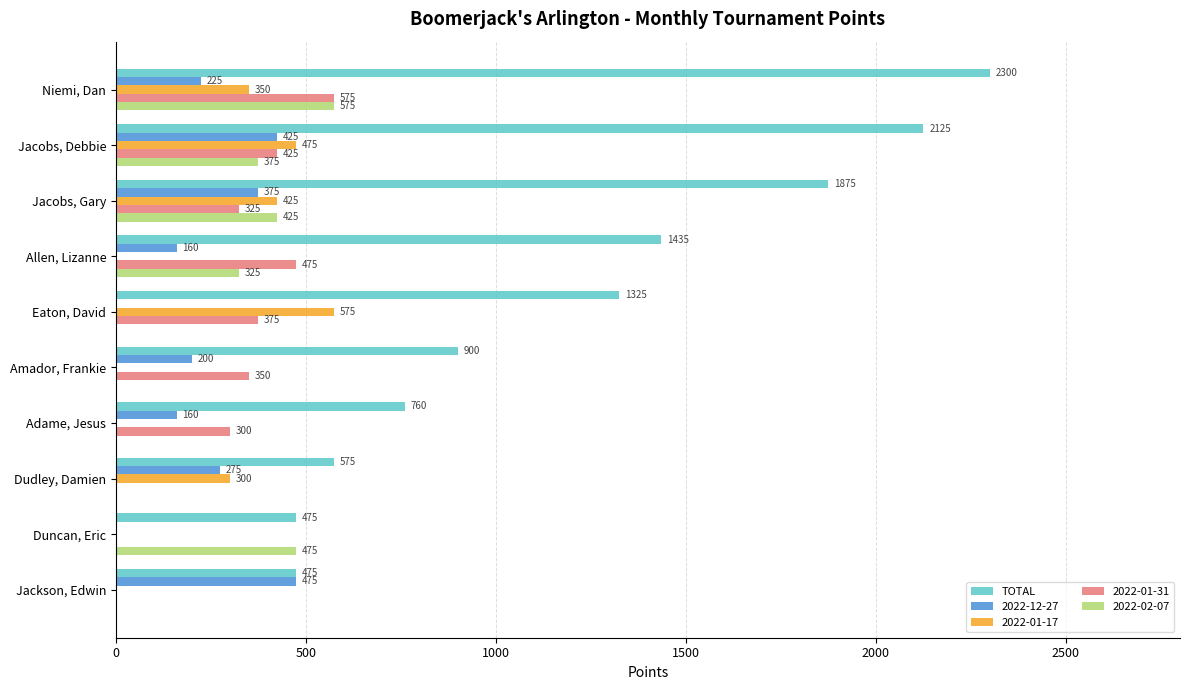

What is the sum of all 2022-01-31 values?

2825